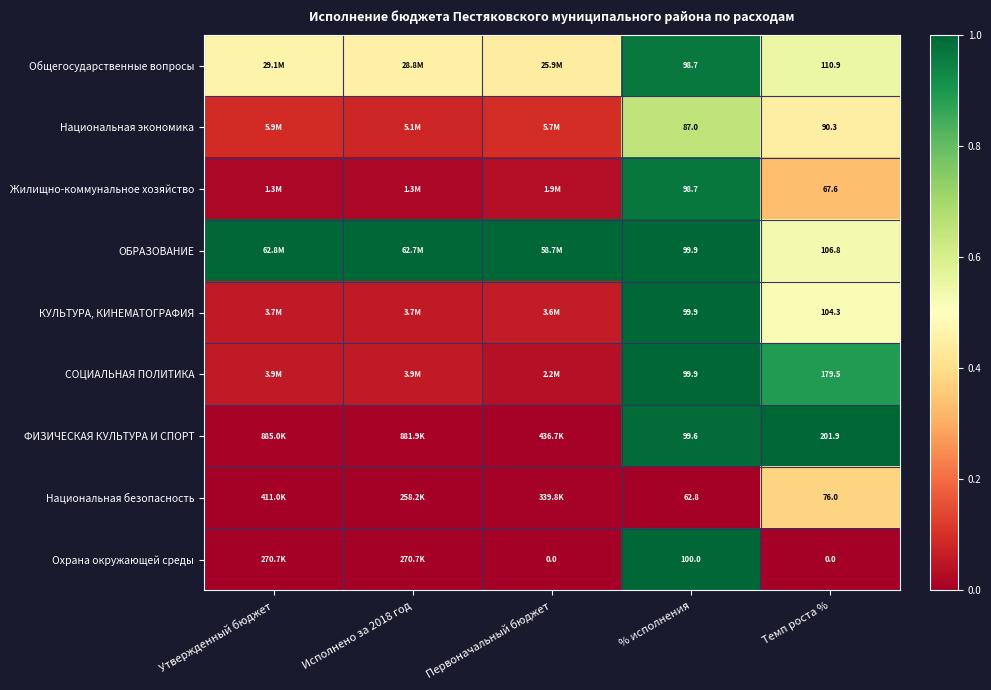

Is the value of Национальная экономика at Утвержденный бюджет greater than the value of Охрана окружающей среды at Первоначальный бюджет?

Yes